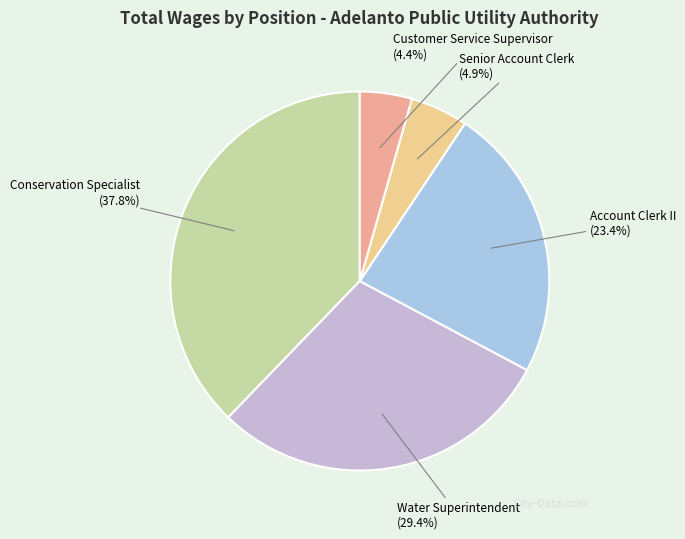

To the nearest percent, what portion does Water Superintendent represent?

29%